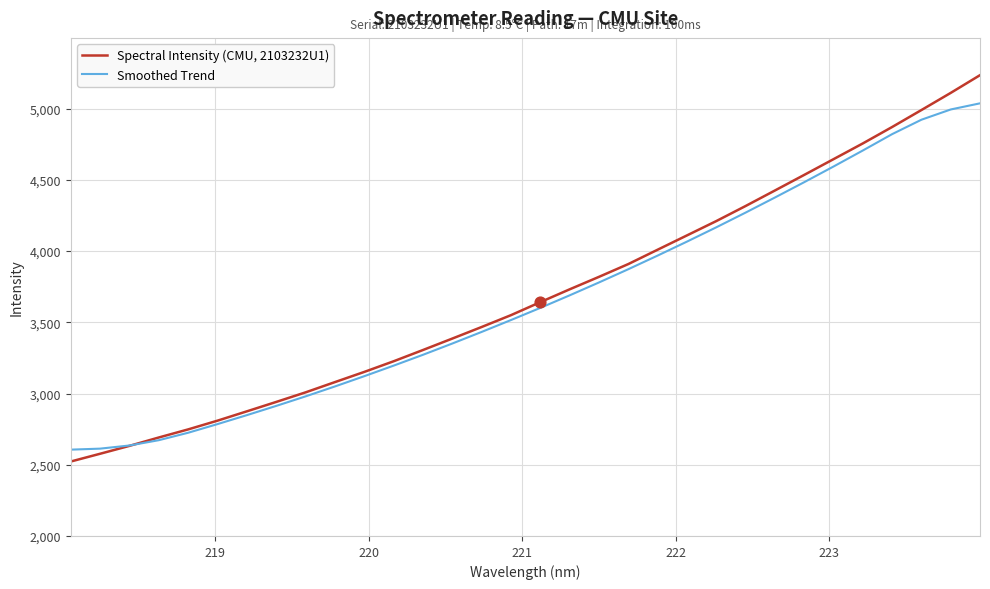

What is the maximum value shown in the chart?

5235.4